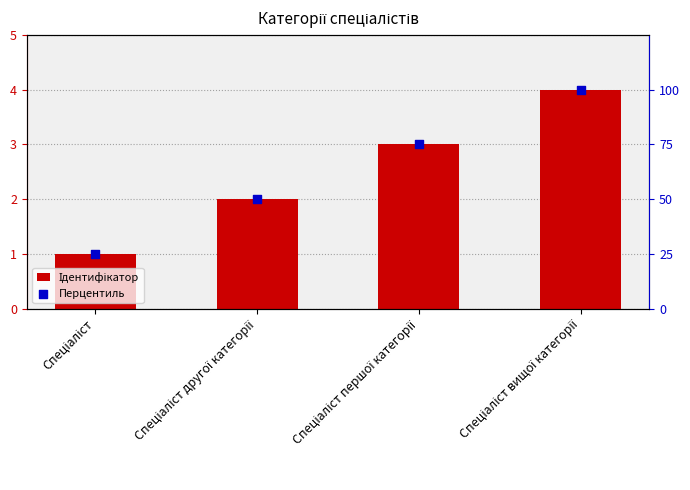

What are all the series names shown in the legend?

Ідентифікатор, Перцентиль